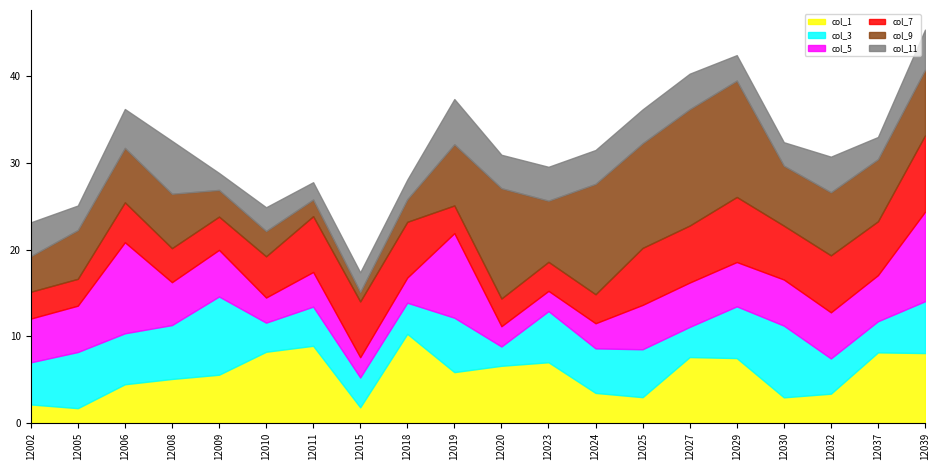

How many data points in col_7 are less than 6?

10